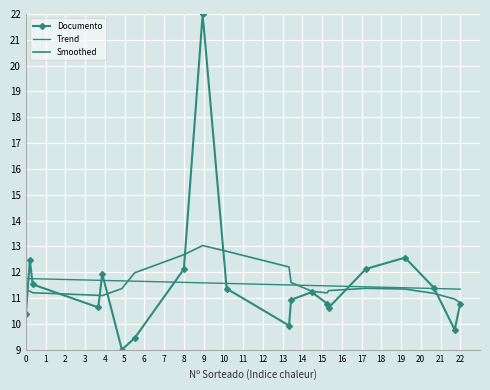

At how many categories does at least one series exceed 19?

1